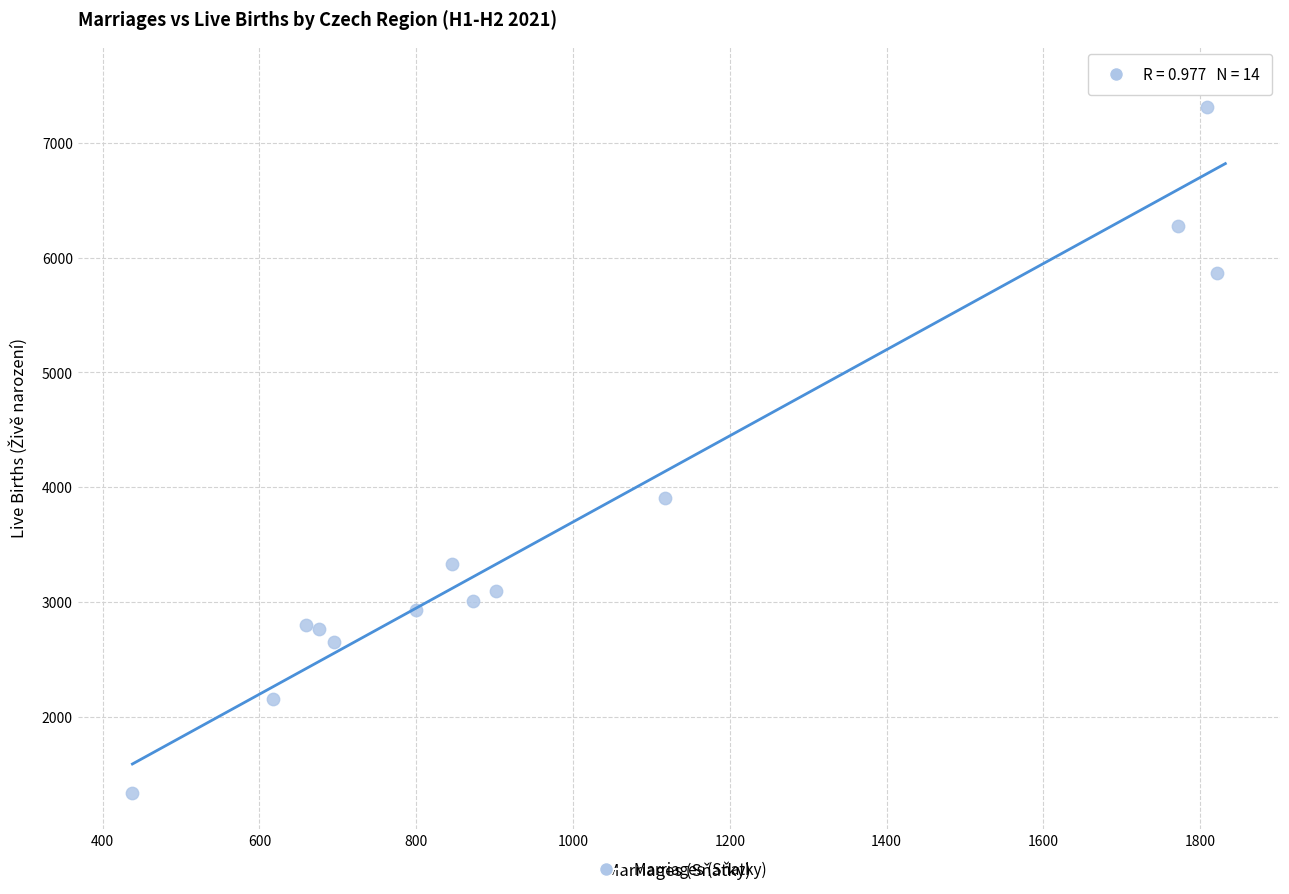

What is the range of Y values (max minus min)?

6200